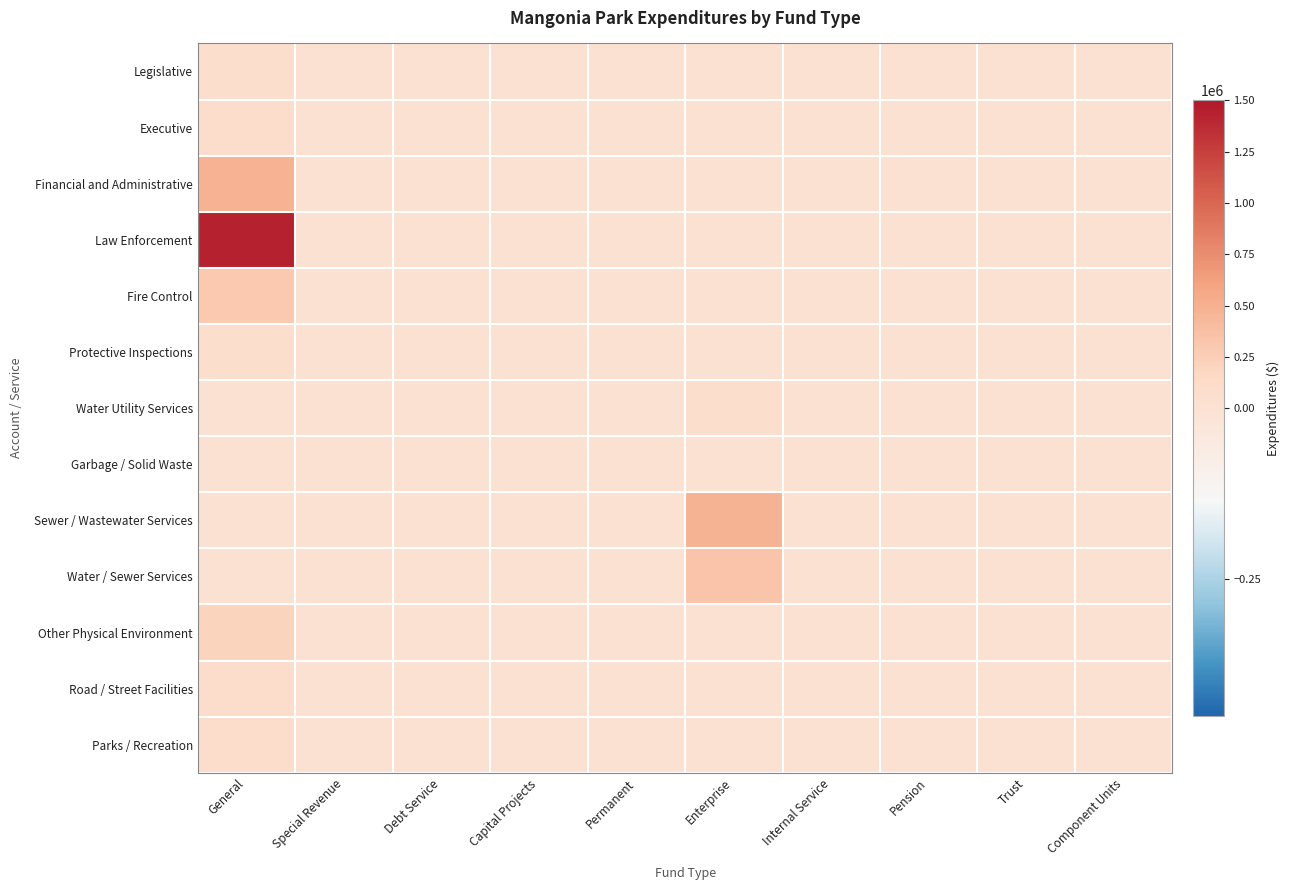

How many distinct data groups are displayed?

13